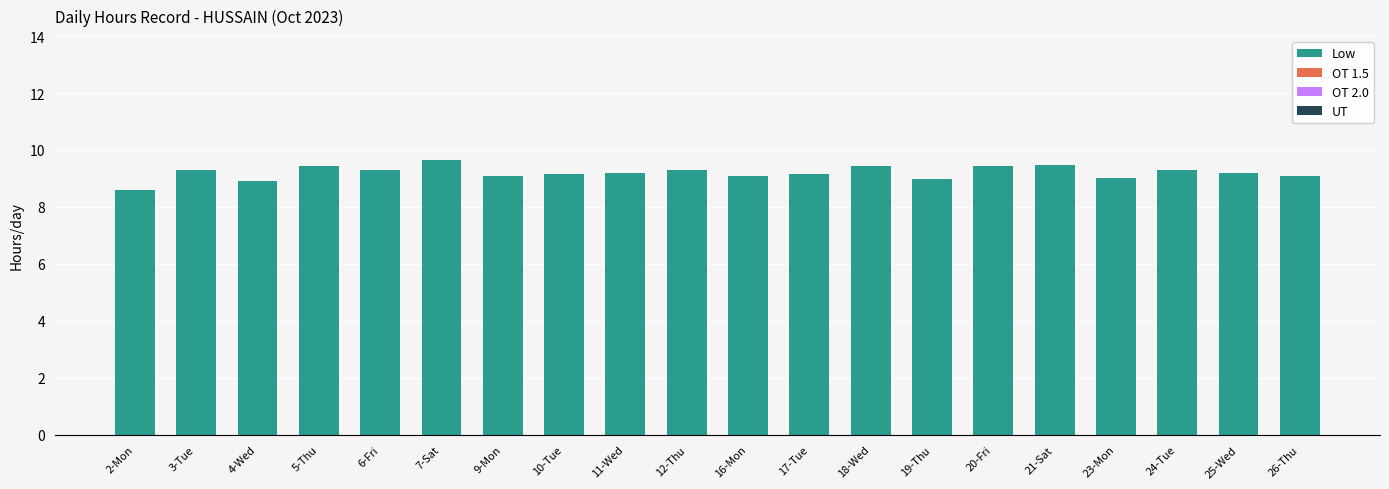

What is the difference between the maximum and minimum values?

1.1